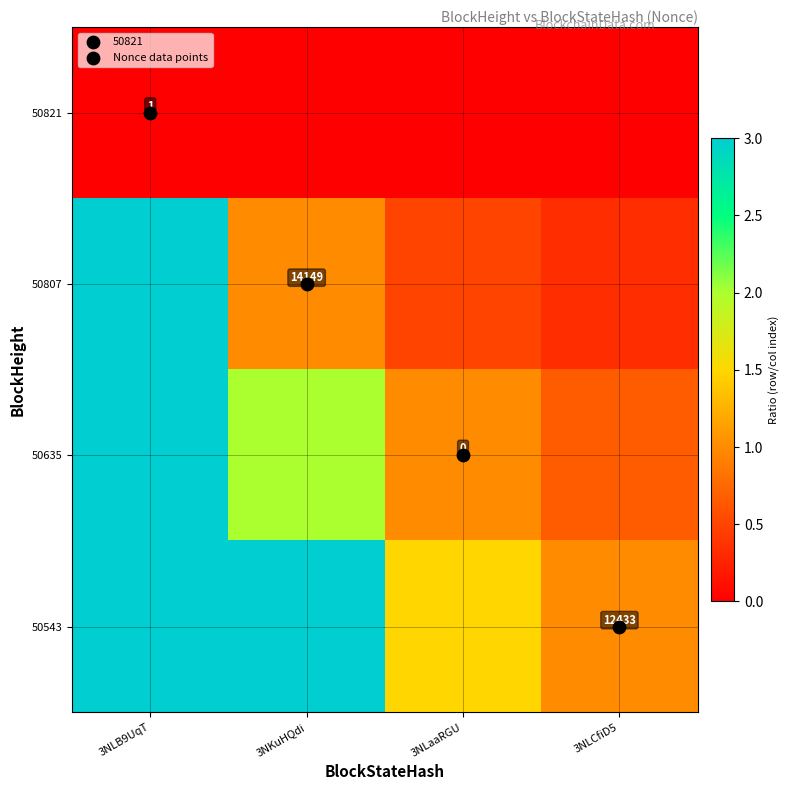

How many 50635 values are between 0 and 3?

4